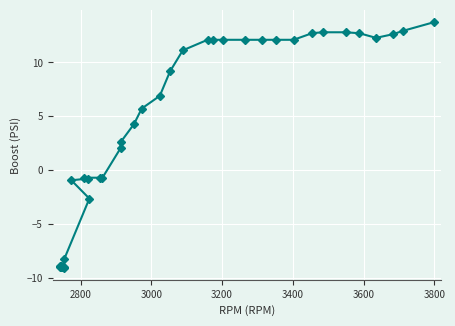

What is the smallest value displayed?

-9.1